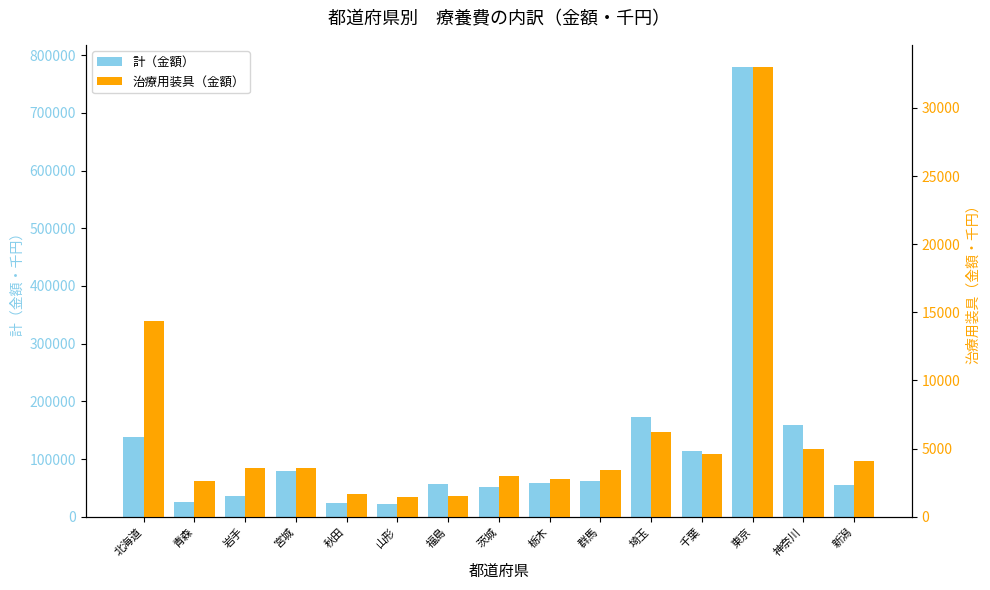

Are the bars horizontal?

No